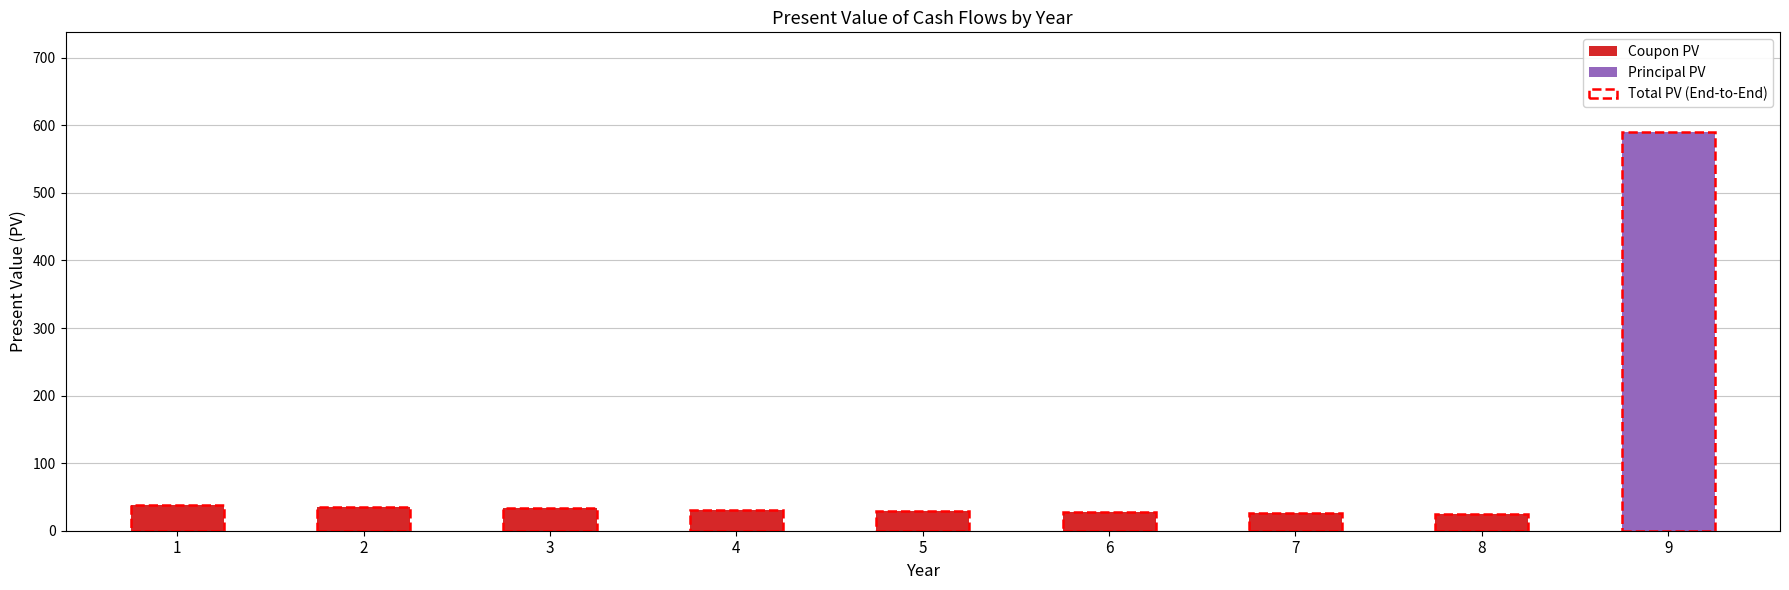

What is the total value across all series at 9?

590.0